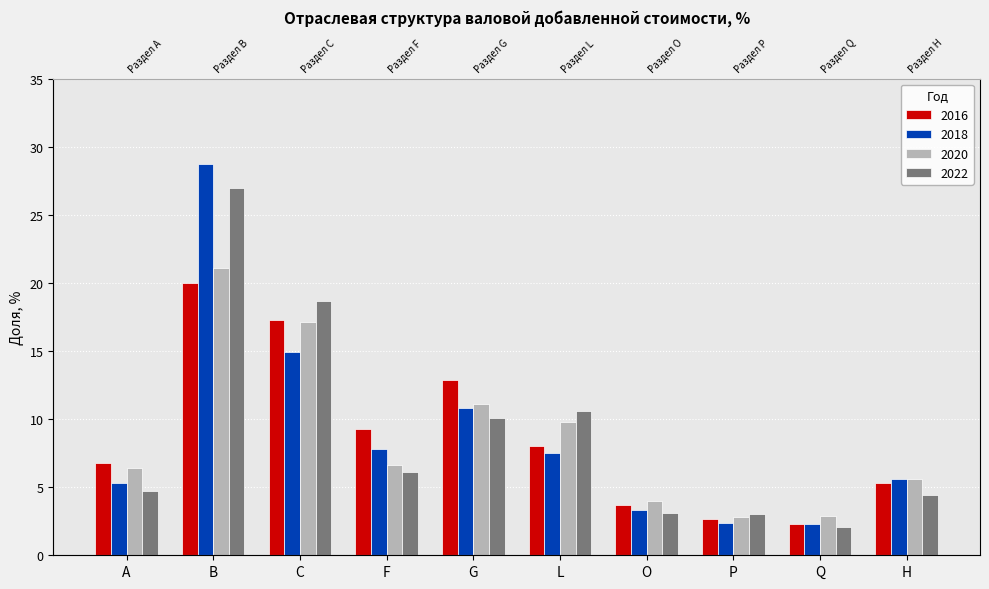

How many series are shown in this chart?

4